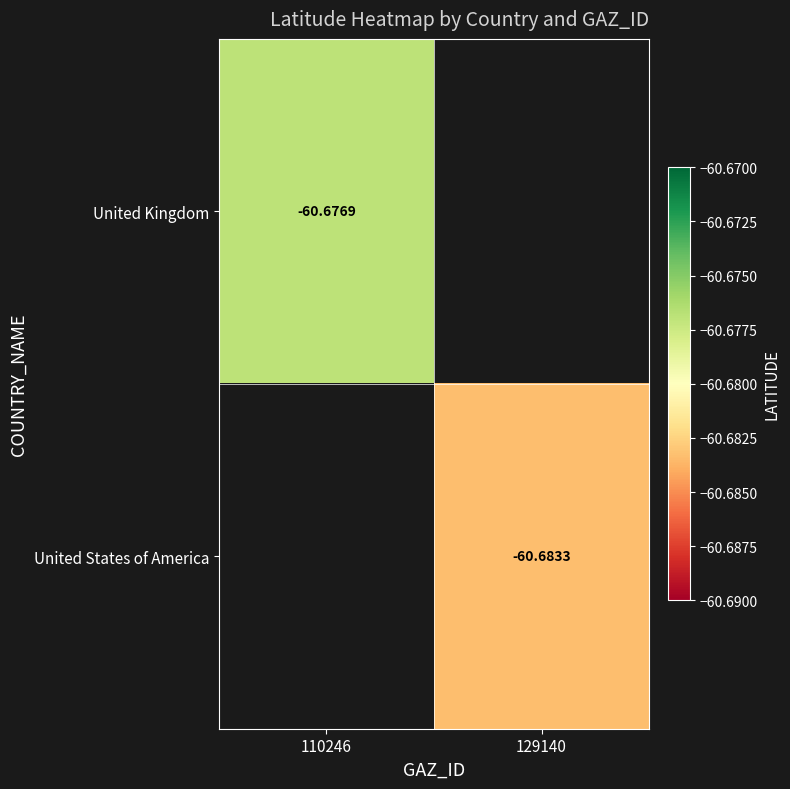

How many series are shown in this chart?

2